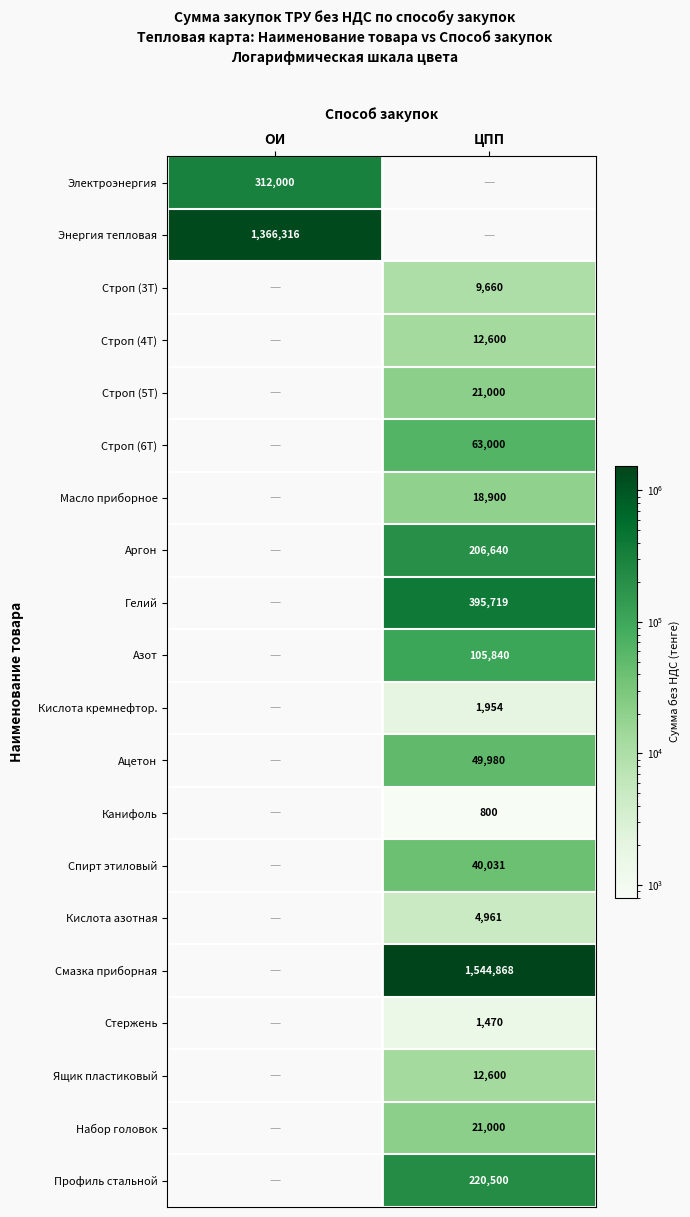

The value of Ящик пластиковый at ЦПП is 6092. True or false?

False